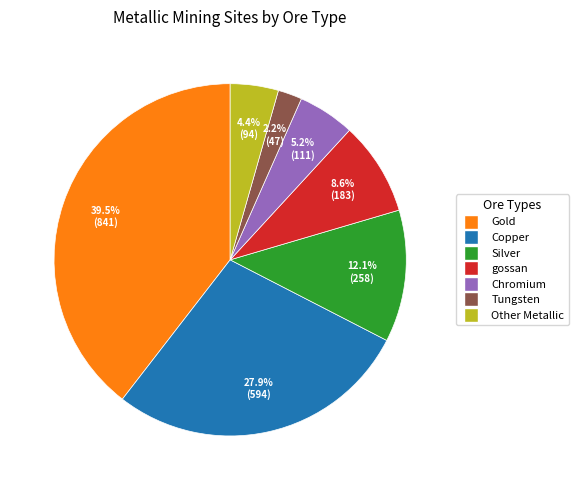

Does any single category account for the majority?

No